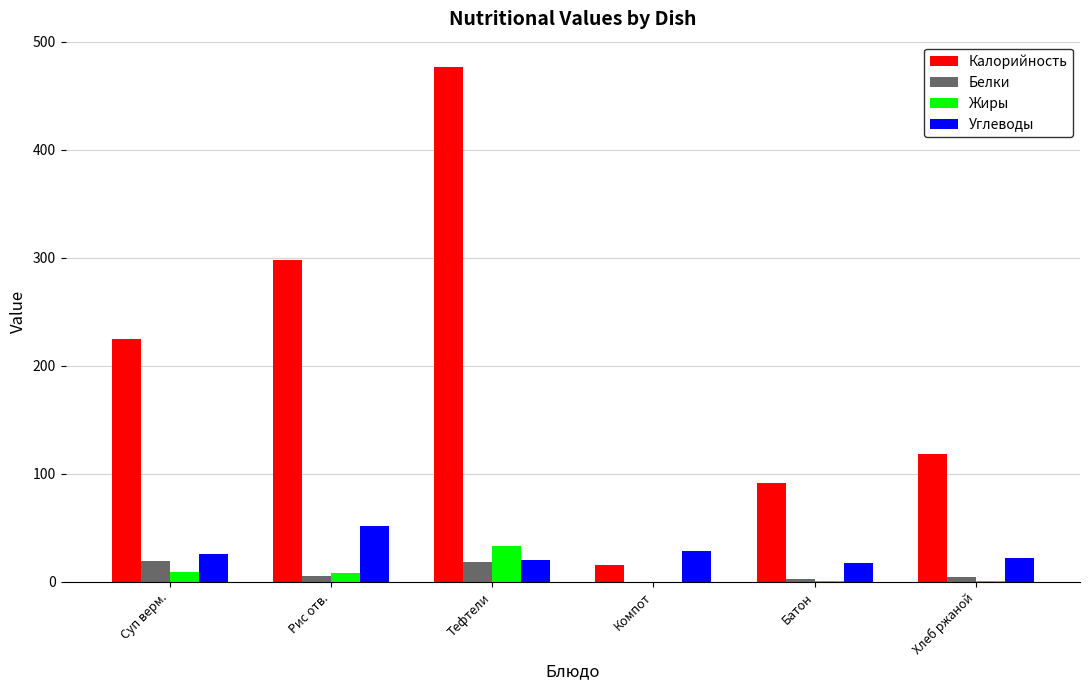

The value of Углеводы at Суп верм. is 25.4. True or false?

True